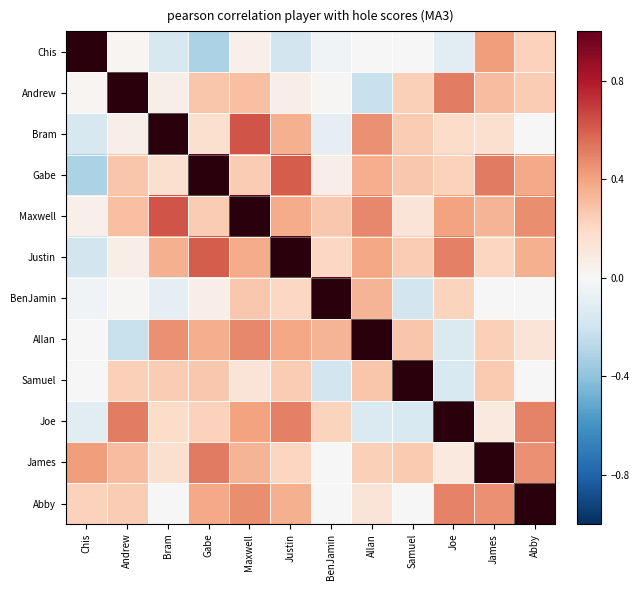

Reading left to right, list all the values displayed in this chart.

Chis: Chis=1.0	Andrew=0.0	Bram=-0.2	Gabe=-0.3	Maxwell=0.0	Justin=-0.2	BenJamin=-0.0	Allan=0.0	Samuel=0.0	Joe=-0.1	James=0.4	Abby=0.2
Andrew: Chis=0.0	Andrew=1.0	Bram=0.1	Gabe=0.3	Maxwell=0.3	Justin=0.1	BenJamin=0.0	Allan=-0.2	Samuel=0.2	Joe=0.5	James=0.3	Abby=0.3
Bram: Chis=-0.2	Andrew=0.1	Bram=1.0	Gabe=0.2	Maxwell=0.6	Justin=0.4	BenJamin=-0.1	Allan=0.5	Samuel=0.3	Joe=0.2	James=0.2	Abby=0.0
Gabe: Chis=-0.3	Andrew=0.3	Bram=0.2	Gabe=1.0	Maxwell=0.3	Justin=0.6	BenJamin=0.1	Allan=0.4	Samuel=0.3	Joe=0.2	James=0.5	Abby=0.4
Maxwell: Chis=0.0	Andrew=0.3	Bram=0.6	Gabe=0.3	Maxwell=1.0	Justin=0.4	BenJamin=0.3	Allan=0.5	Samuel=0.1	Joe=0.4	James=0.3	Abby=0.5
Justin: Chis=-0.2	Andrew=0.1	Bram=0.4	Gabe=0.6	Maxwell=0.4	Justin=1.0	BenJamin=0.2	Allan=0.4	Samuel=0.3	Joe=0.5	James=0.2	Abby=0.4
BenJamin: Chis=-0.0	Andrew=0.0	Bram=-0.1	Gabe=0.1	Maxwell=0.3	Justin=0.2	BenJamin=1.0	Allan=0.3	Samuel=-0.2	Joe=0.2	James=0.0	Abby=0.0
Allan: Chis=0.0	Andrew=-0.2	Bram=0.5	Gabe=0.4	Maxwell=0.5	Justin=0.4	BenJamin=0.3	Allan=1.0	Samuel=0.3	Joe=-0.1	James=0.2	Abby=0.1
Samuel: Chis=0.0	Andrew=0.2	Bram=0.3	Gabe=0.3	Maxwell=0.1	Justin=0.3	BenJamin=-0.2	Allan=0.3	Samuel=1.0	Joe=-0.2	James=0.3	Abby=0.0
Joe: Chis=-0.1	Andrew=0.5	Bram=0.2	Gabe=0.2	Maxwell=0.4	Justin=0.5	BenJamin=0.2	Allan=-0.1	Samuel=-0.2	Joe=1.0	James=0.1	Abby=0.5
James: Chis=0.4	Andrew=0.3	Bram=0.2	Gabe=0.5	Maxwell=0.3	Justin=0.2	BenJamin=0.0	Allan=0.2	Samuel=0.3	Joe=0.1	James=1.0	Abby=0.5
Abby: Chis=0.2	Andrew=0.3	Bram=0.0	Gabe=0.4	Maxwell=0.5	Justin=0.4	BenJamin=0.0	Allan=0.1	Samuel=0.0	Joe=0.5	James=0.5	Abby=1.0